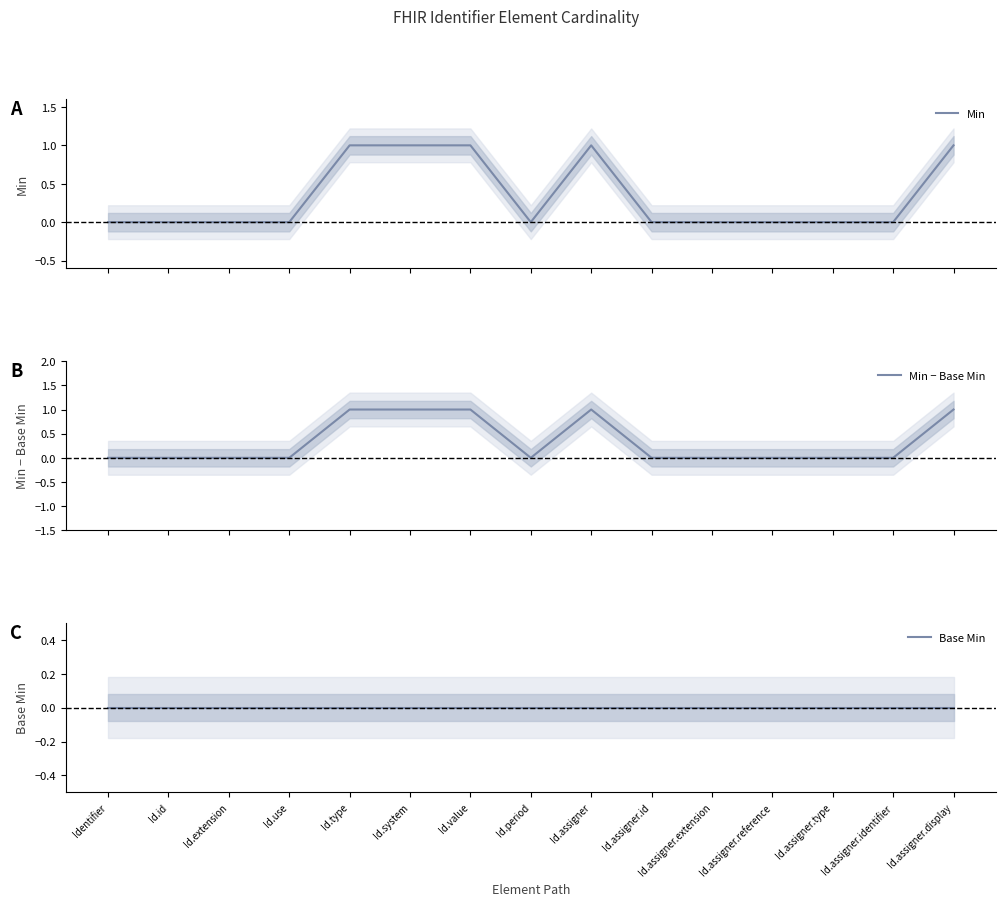

What is the total value across all series at Id.type?

2